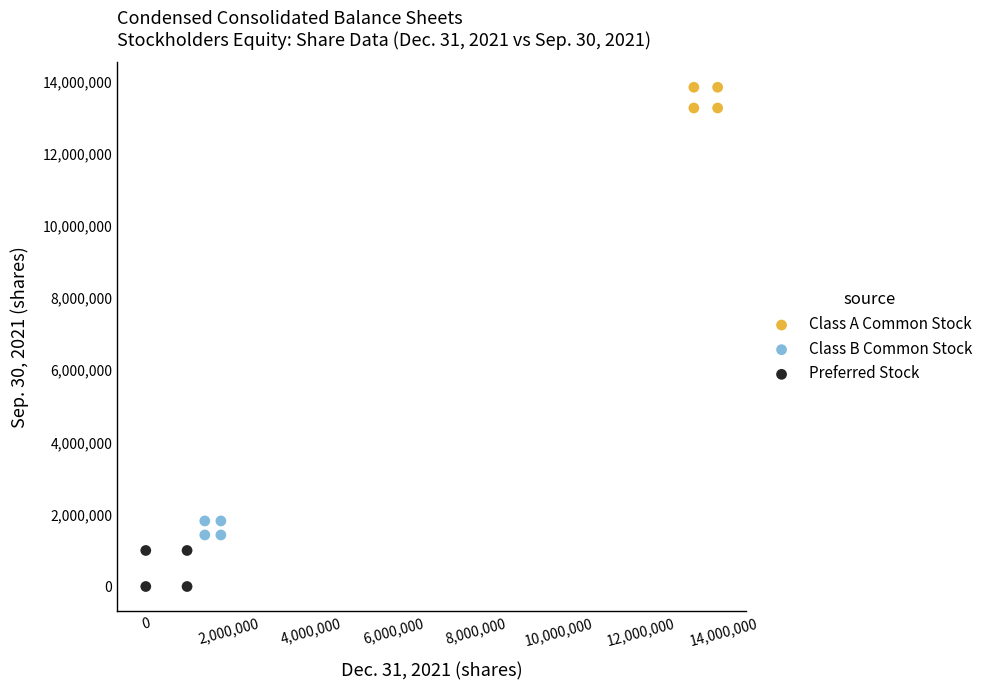

Which series has the largest Y range (max minus min)?

Preferred Stock